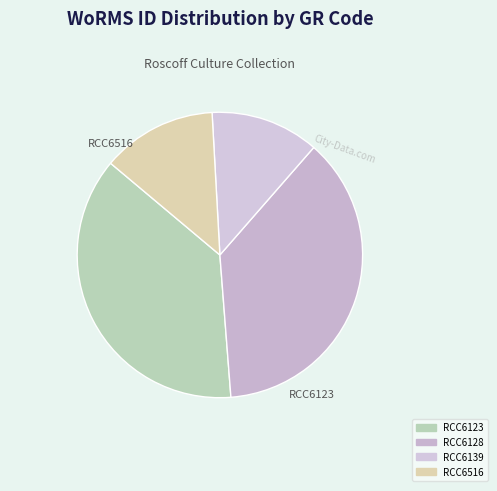

To the nearest percent, what percentage of the pie is RCC6128?

37%